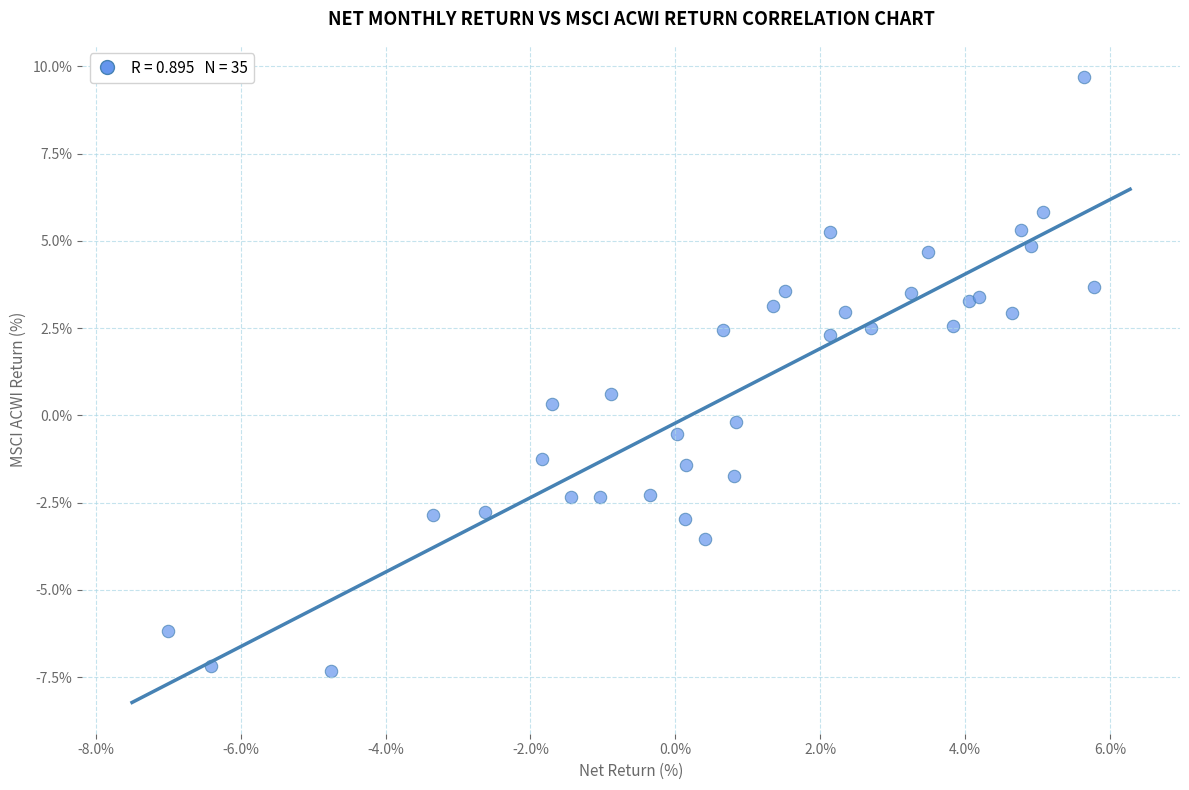

What Y value in the scatter plot is closest to 1?

0.6